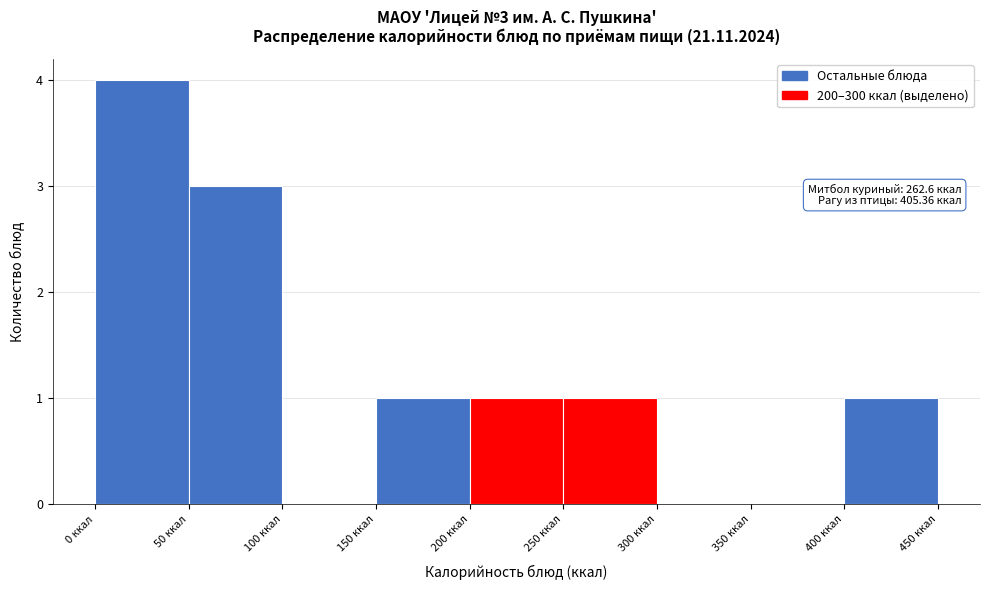

Which range on the x-axis has the tallest bar?

0 to 50